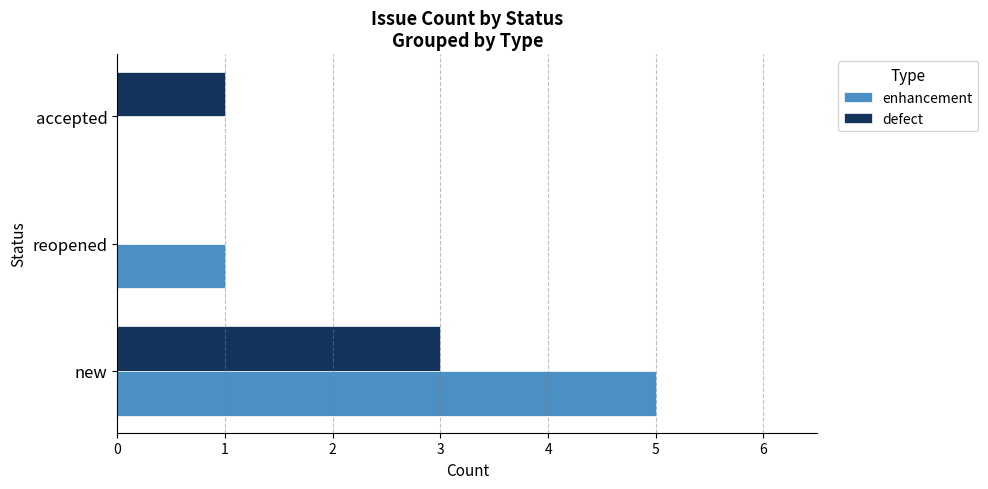

The value of enhancement at accepted is 3. True or false?

False